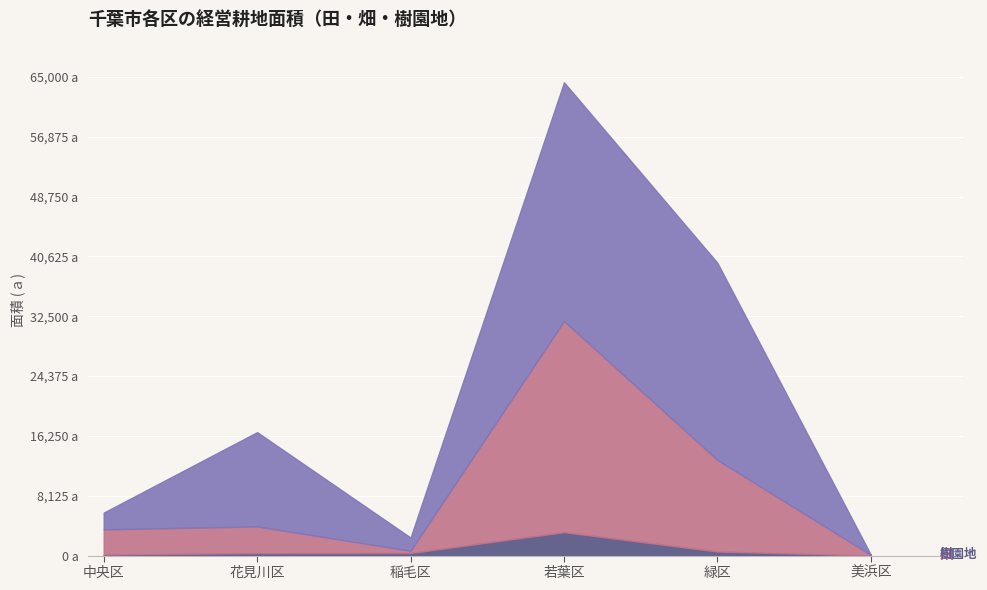

How many values in the 田_line series exceed 3962?

2